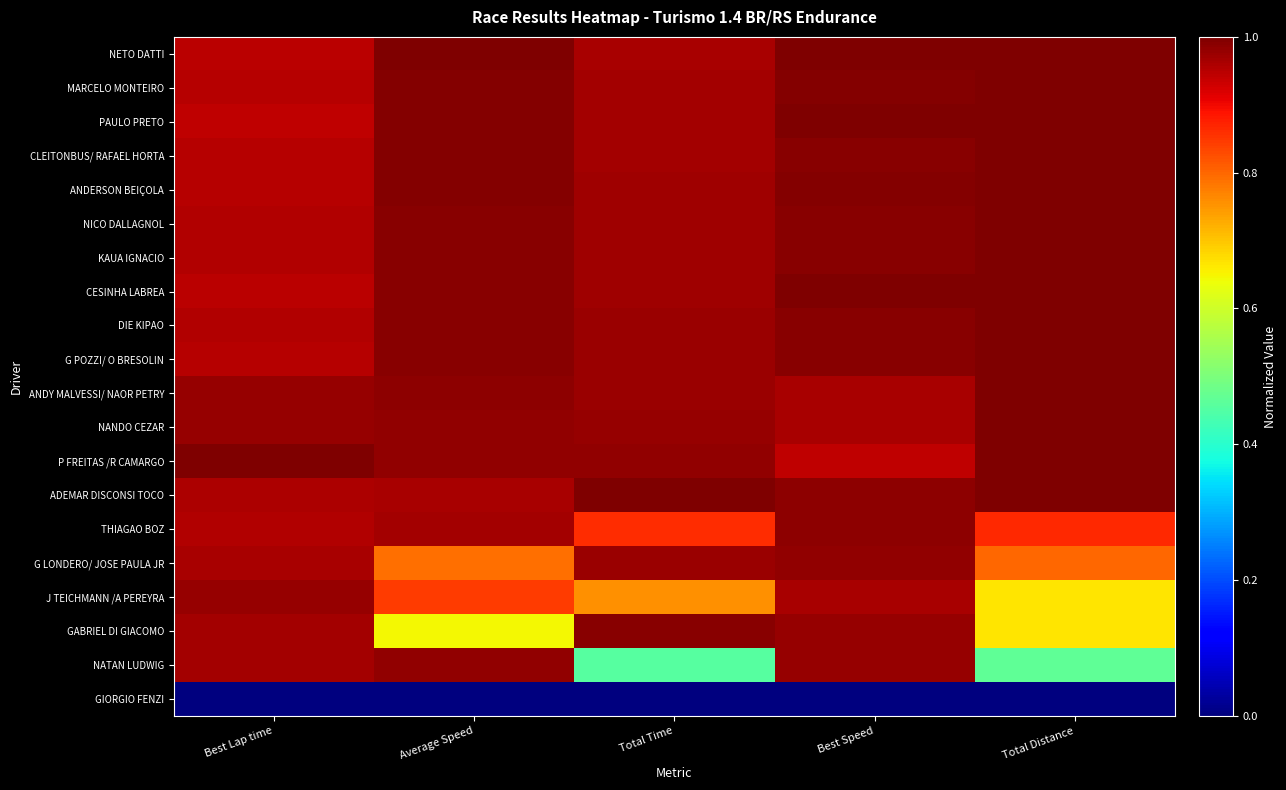

What is the difference between the highest and lowest values at Total Distance?

1.0